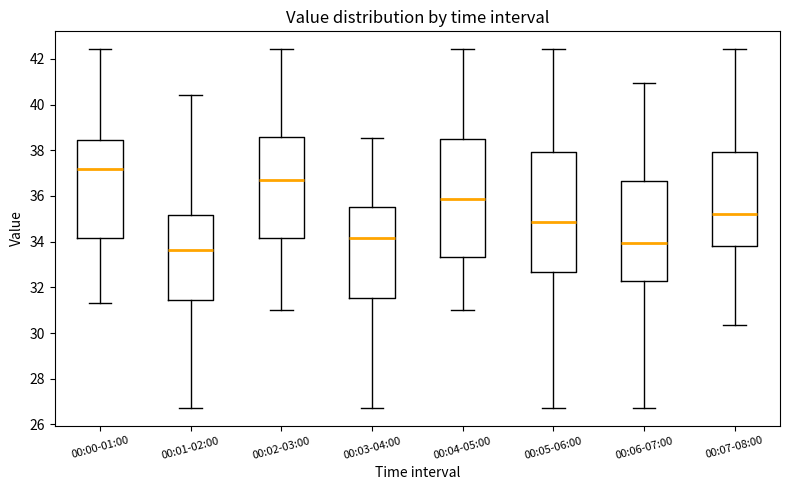

Reading left to right, transcribe this box plot: for each box, give where its median line is, the range the box spans, and where its two whiskers end, as read against the y-axis. The values are not printed on the chart, so give them approximately, as read against the axis.

00:00-01:00: median 37.2, box 34.2 to 38.4, whiskers 31.4 to 42.4
00:01-02:00: median 33.6, box 31.4 to 35.2, whiskers 26.8 to 40.4
00:02-03:00: median 36.8, box 34.2 to 38.6, whiskers 31.0 to 42.4
00:03-04:00: median 34.2, box 31.6 to 35.6, whiskers 26.8 to 38.6
00:04-05:00: median 35.8, box 33.4 to 38.4, whiskers 31.0 to 42.4
00:05-06:00: median 34.8, box 32.6 to 38.0, whiskers 26.8 to 42.4
00:06-07:00: median 34.0, box 32.2 to 36.6, whiskers 26.8 to 41.0
00:07-08:00: median 35.2, box 33.8 to 38.0, whiskers 30.4 to 42.4